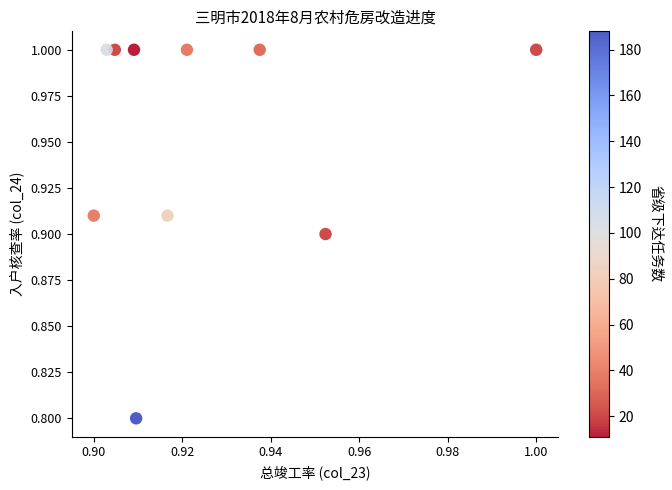

What Y value in the scatter plot is closest to 0?

0.8